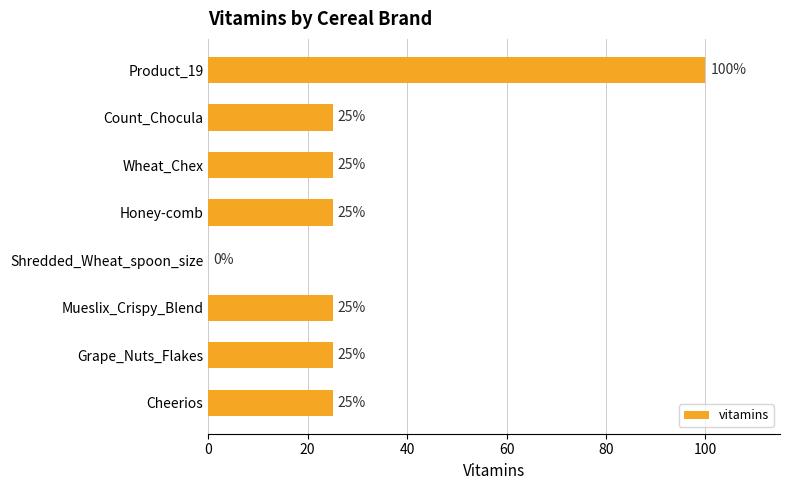

Read the value at Grape_Nuts_Flakes, to the nearest 5.

25